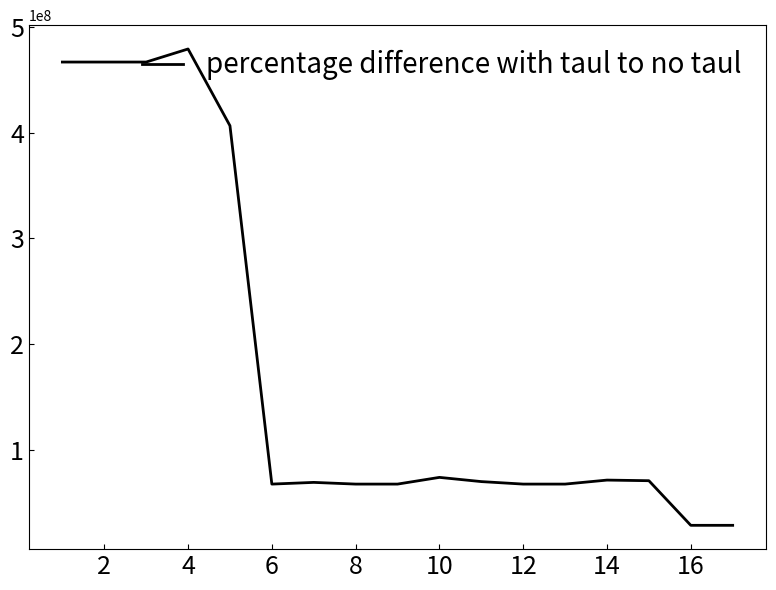

What is the difference between the maximum and minimum values?

450984807